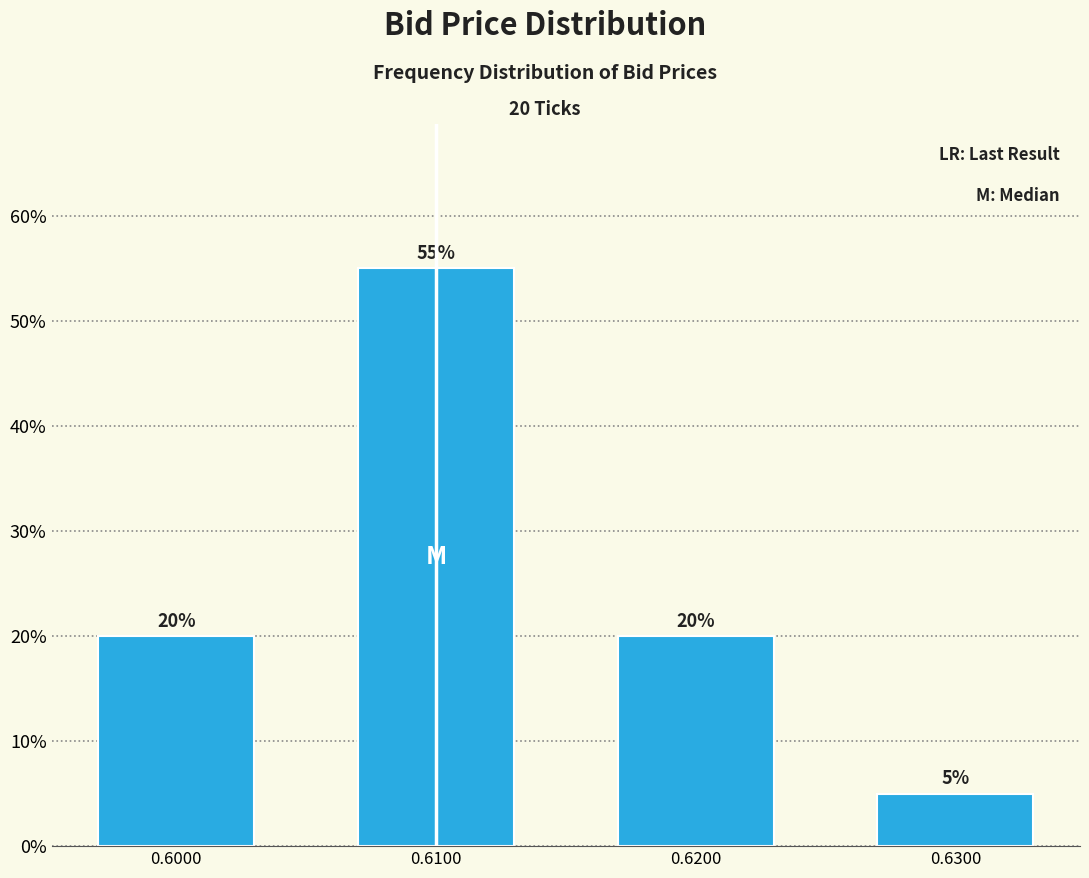

Does the chart contain any negative values?

No